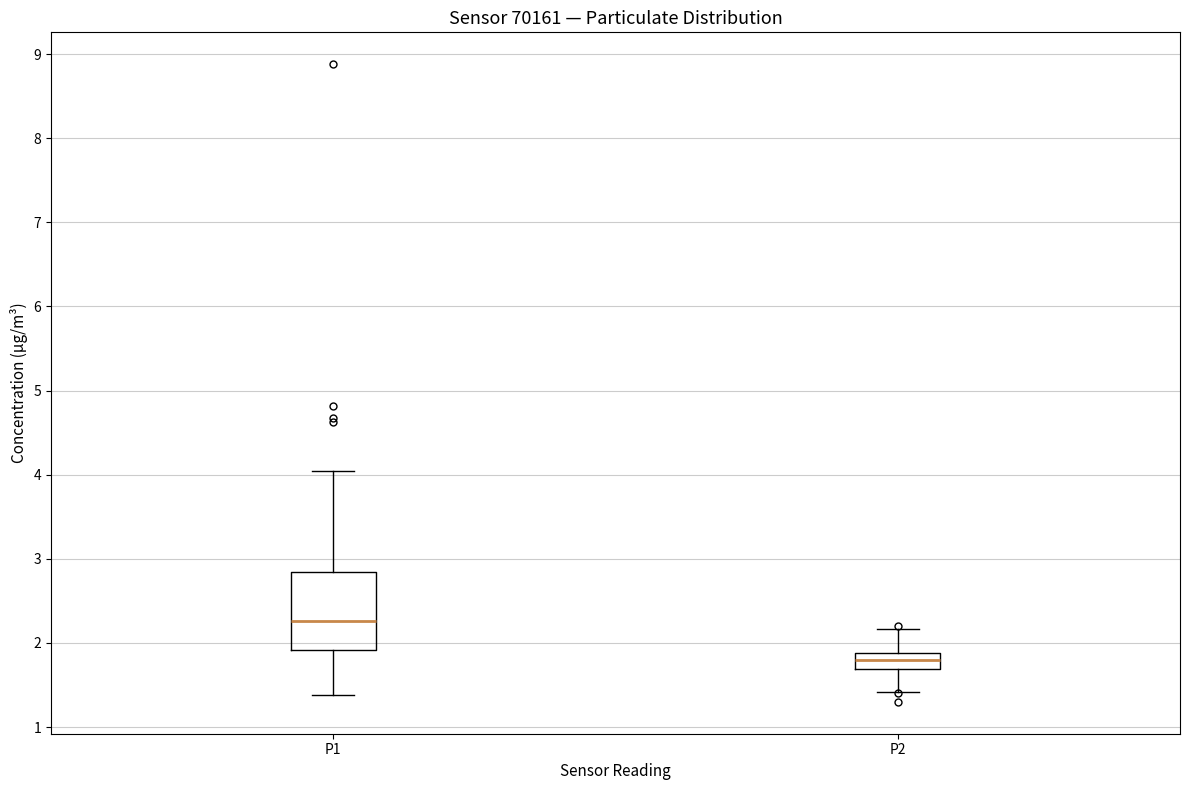

Reading left to right, transcribe this box plot: for each box, give where its median line is, the range the box spans, and where its two whiskers end, as read against the y-axis. The values are not printed on the chart, so give them approximately, as read against the axis.

P1: median 2.3, box 1.9 to 2.8, whiskers 1.4 to 4.1
P2: median 1.8, box 1.7 to 1.9, whiskers 1.4 to 2.2